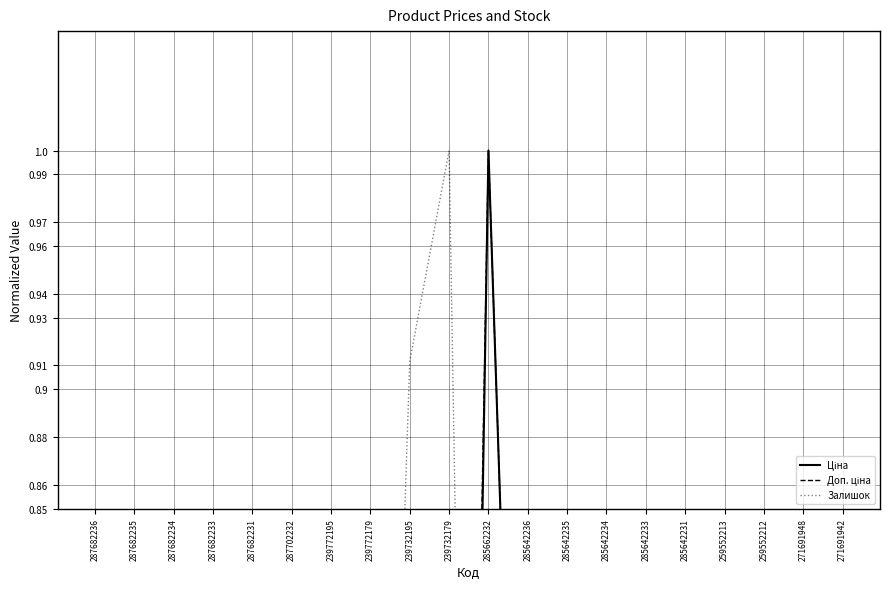

What is the maximum value shown in the chart?

1.0